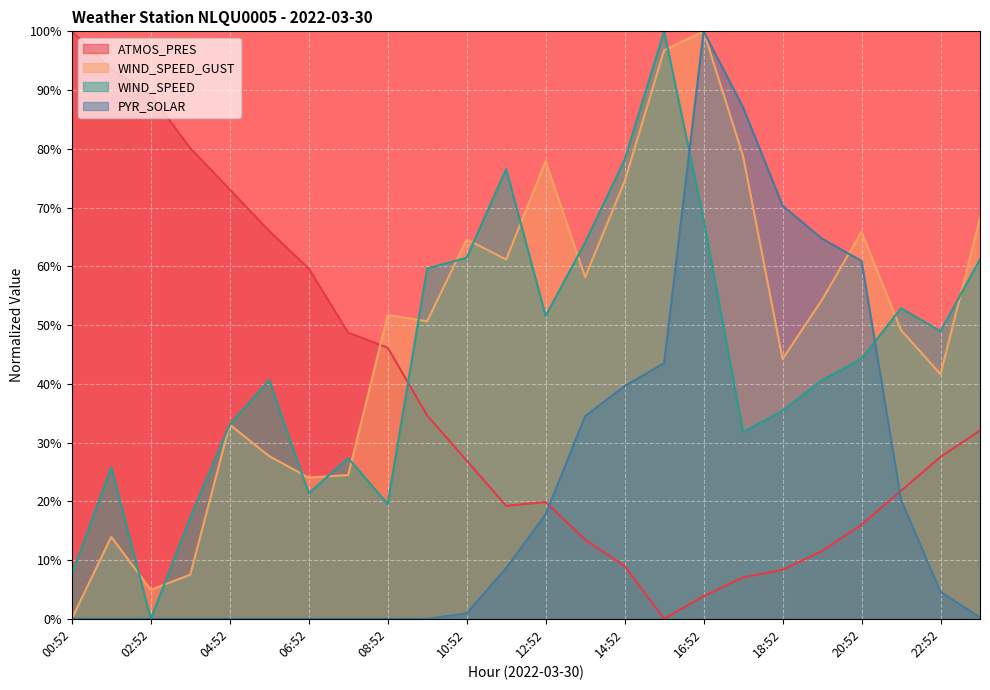

Does the chart display data point markers on the line(s)?

No